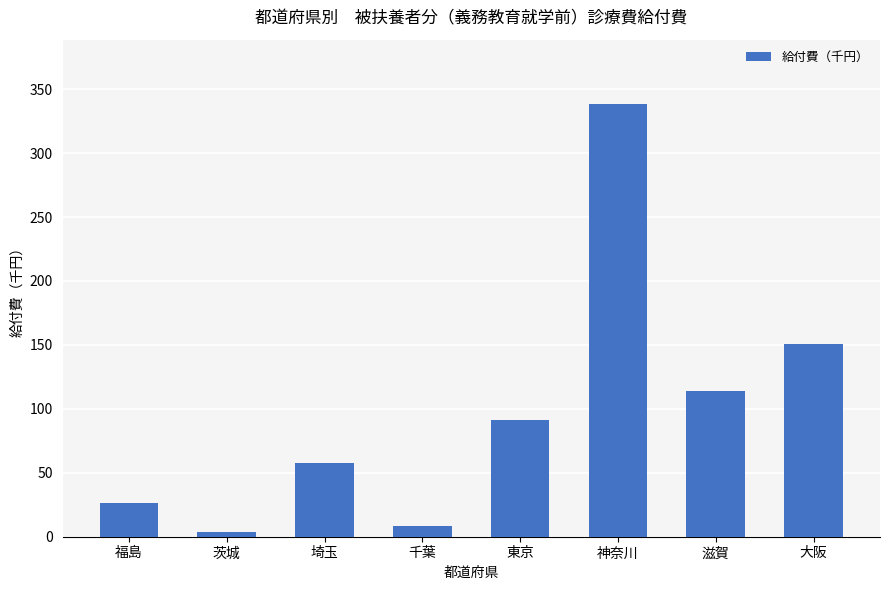

How many series are shown in this chart?

1